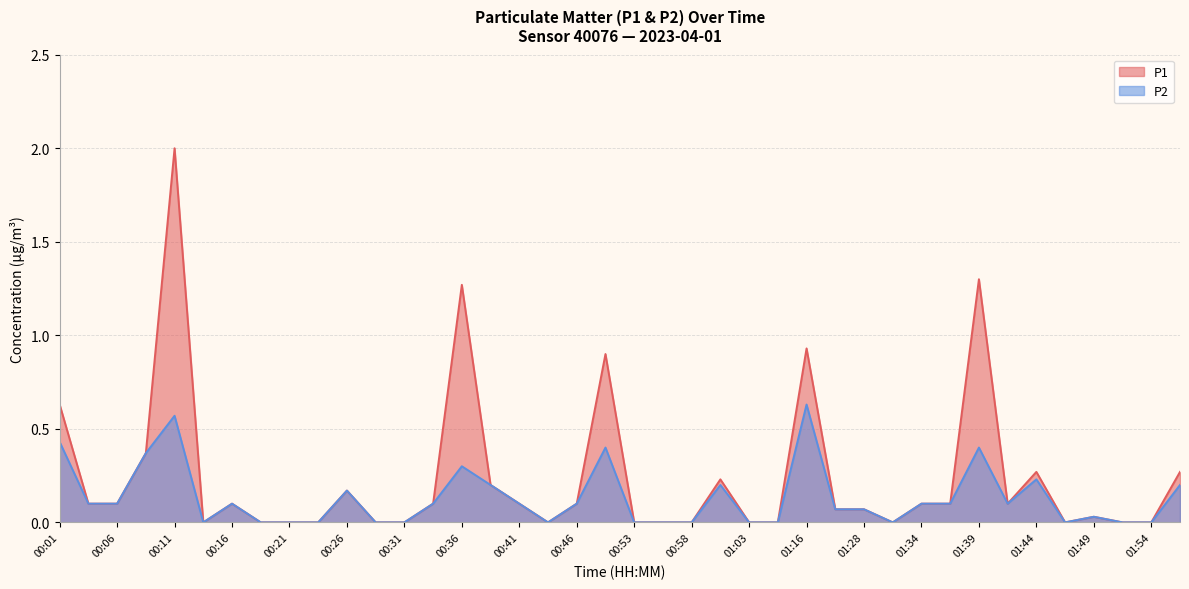

The value of P2 at 01:28 is 0.1. True or false?

True